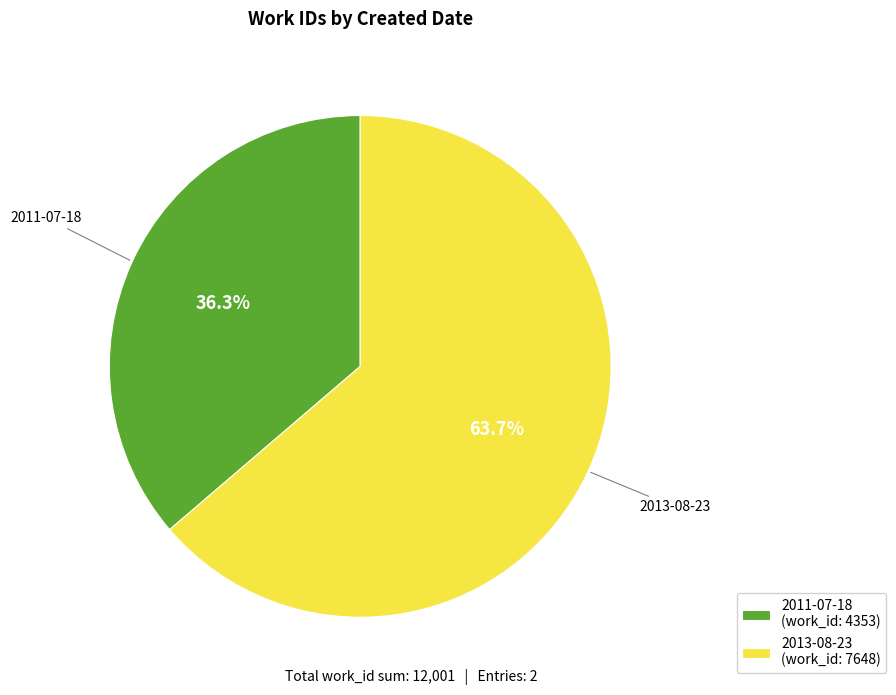

Which has a higher value, 2013-08-23 or 2011-07-18?

2013-08-23